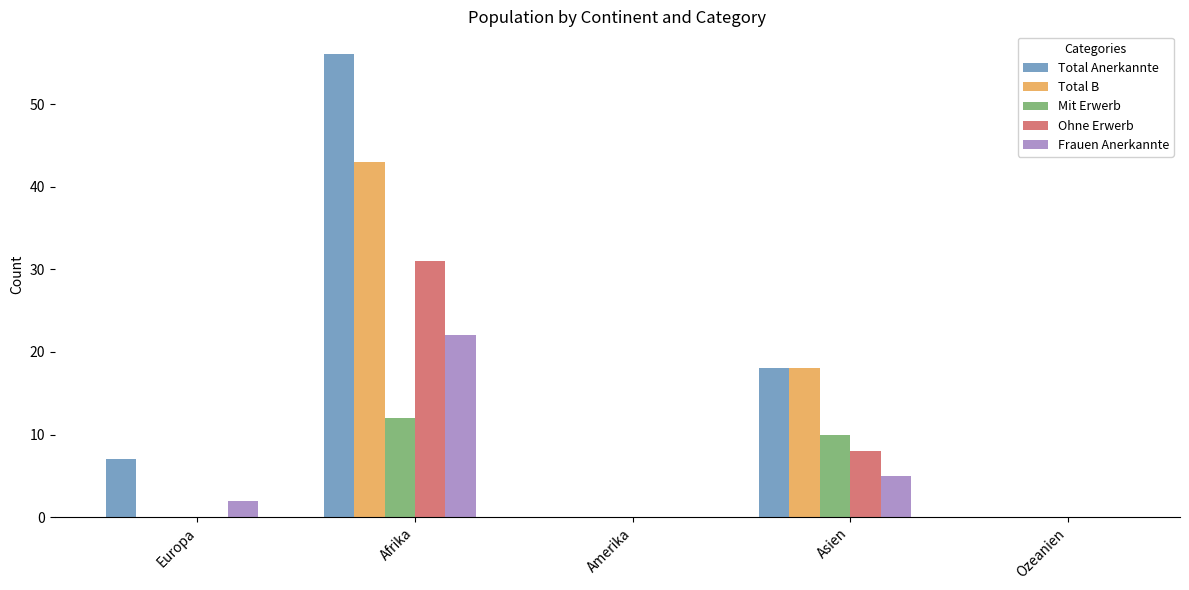

Which series has the widest spread of values?

Total Anerkannte